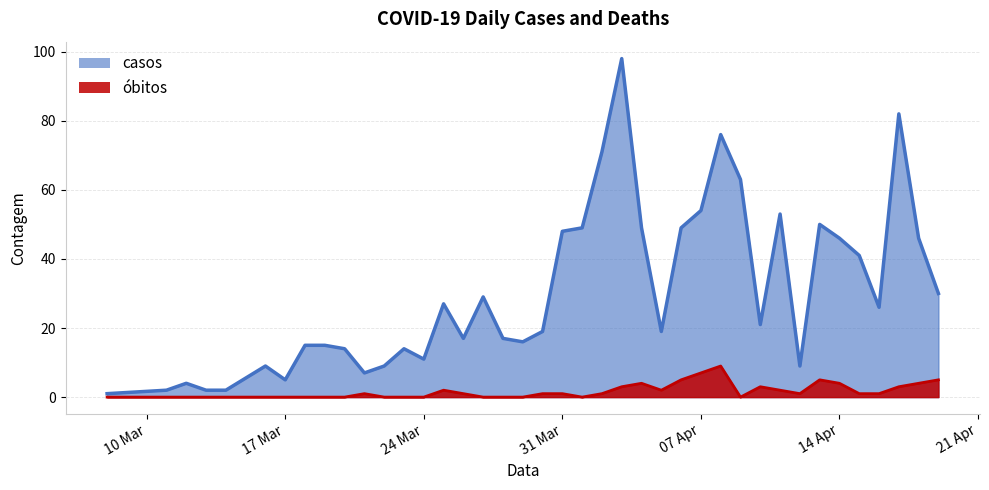

What is the label of the 7th point from the right?

2020-04-13